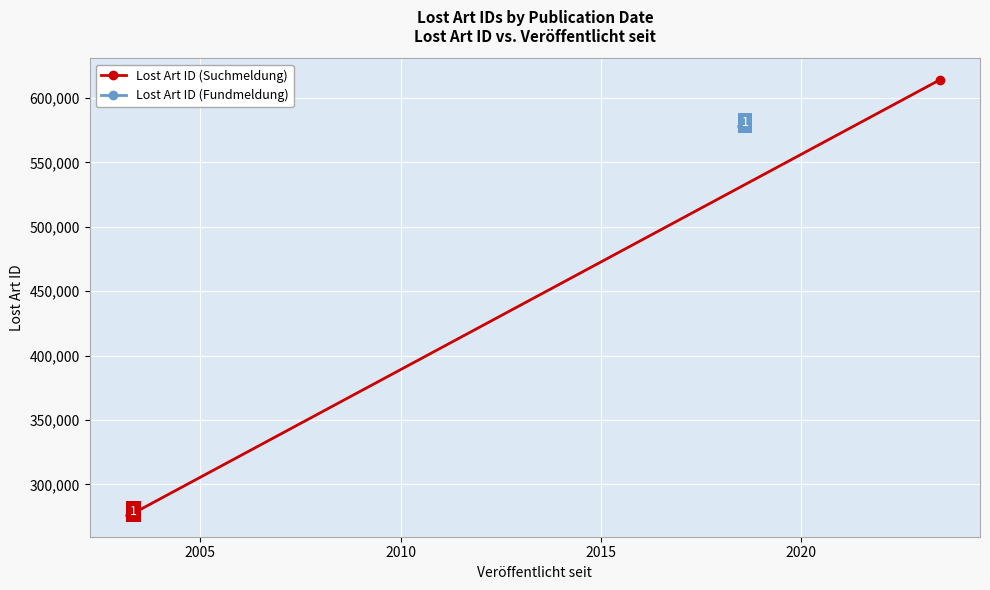

How many distinct data groups are displayed?

2